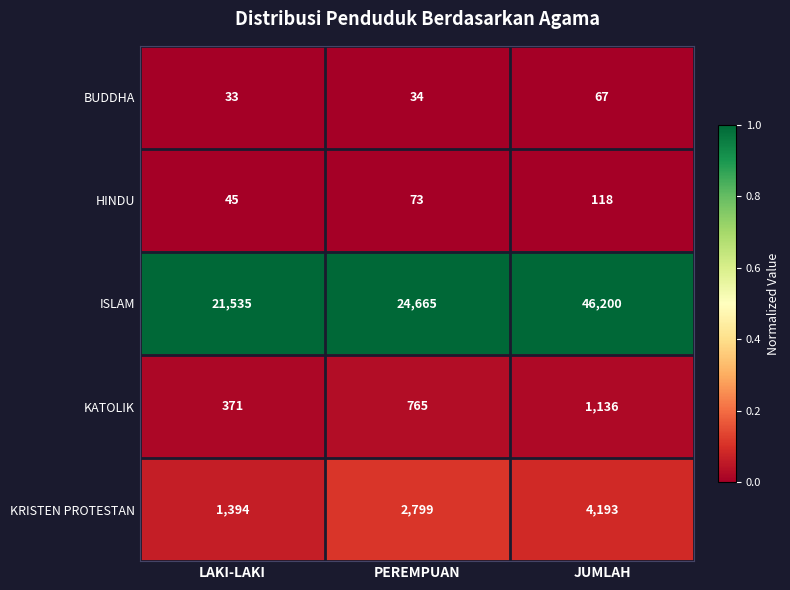

What is the sum of all KRISTEN PROTESTAN values?

8386